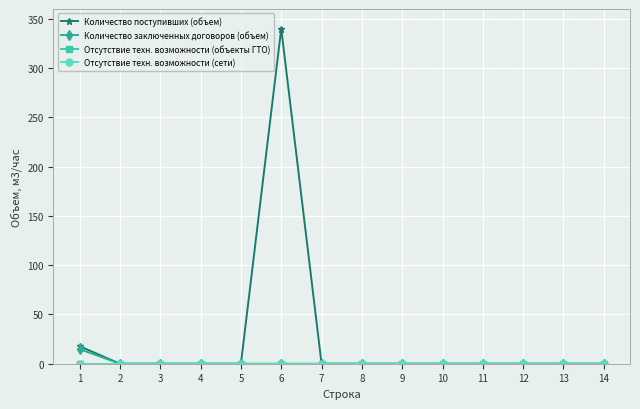

True or false: Количество заключенных договоров (объем) and Количество поступивших (объем) cross at least once.

False